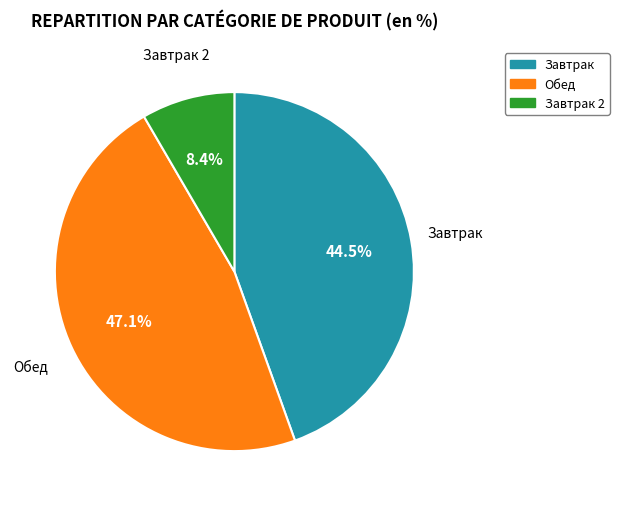

Is there any slice that represents more than half of the pie?

No